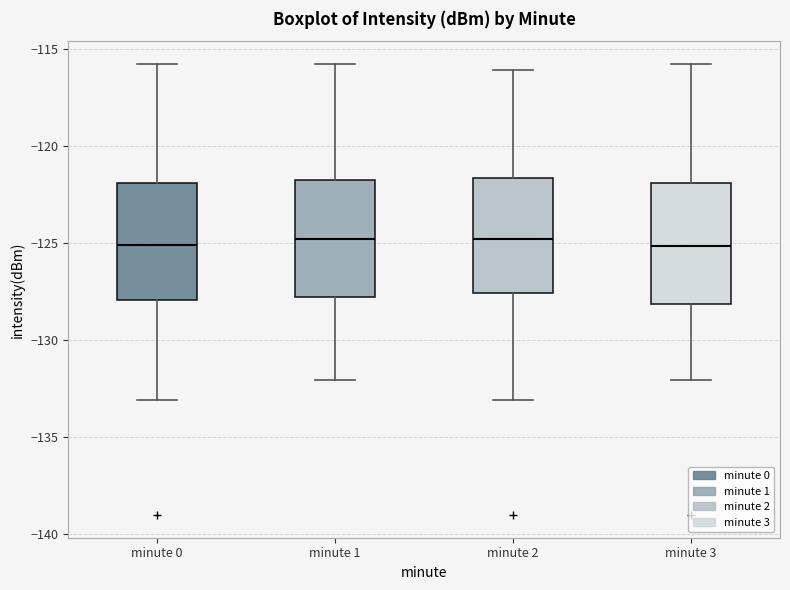

Reading left to right, transcribe this box plot: for each box, give where its median line is, the range the box spans, and where its two whiskers end, as read against the y-axis. The values are not printed on the chart, so give them approximately, as read against the axis.

minute 0: median -125.0, box -128.0 to -122.0, whiskers -133.0 to -116.0
minute 1: median -125.0, box -128.0 to -122.0, whiskers -132.0 to -116.0
minute 2: median -125.0, box -127.5 to -121.5, whiskers -133.0 to -116.0
minute 3: median -125.0, box -128.0 to -122.0, whiskers -132.0 to -116.0